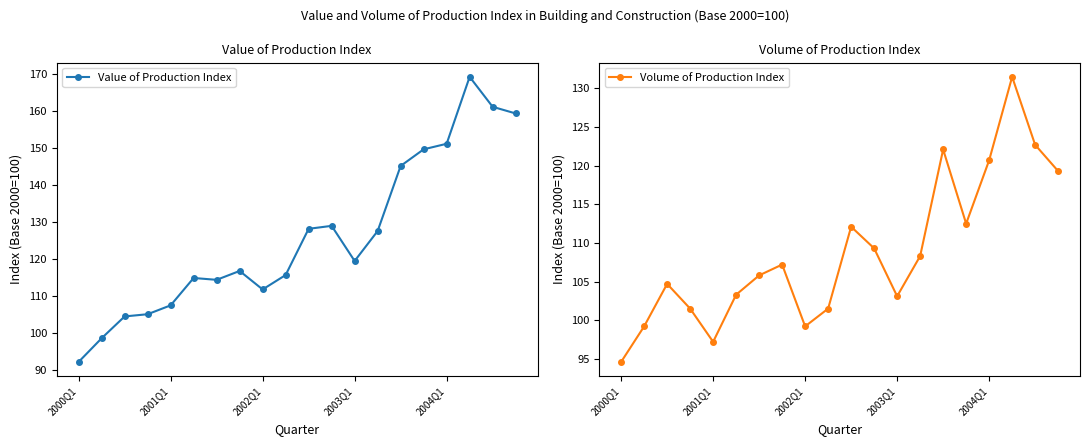

Reading left to right, extract all data points from this chart.

Value of Production Index: 92.1	98.5	104.4	105.0	107.4	114.8	114.3	116.7	111.7	115.6	128.1	128.9	119.4	127.5	145.1	149.6	151.1	169.2	161.1	159.3
Volume of Production Index: 94.6	99.2	104.7	101.5	97.2	103.3	105.8	107.2	99.2	101.5	112.1	109.3	103.1	108.3	122.1	112.5	120.7	131.5	122.7	119.3